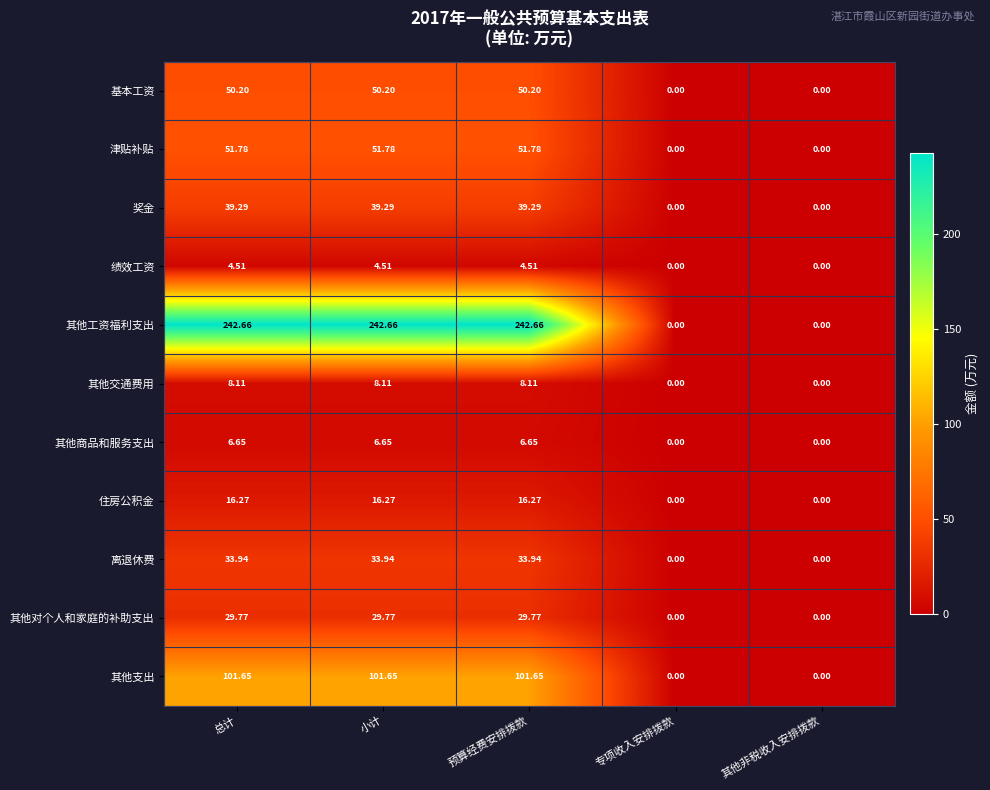

Rank the series by their maximum value, from lowest to highest.

绩效工资, 其他商品和服务支出, 其他交通费用, 住房公积金, 其他对个人和家庭的补助支出, 离退休费, 奖金, 基本工资, 津贴补贴, 其他支出, 其他工资福利支出